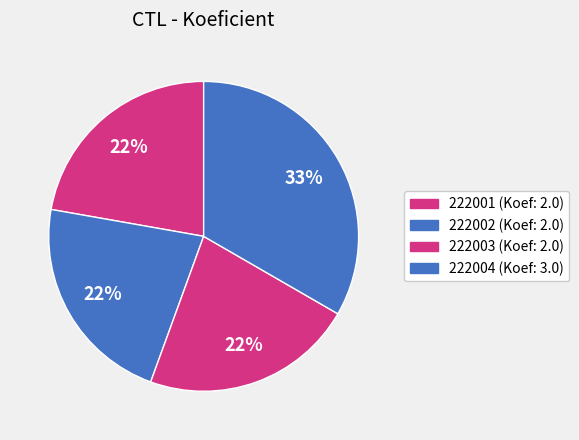

Which category has the biggest portion of the pie?

222004